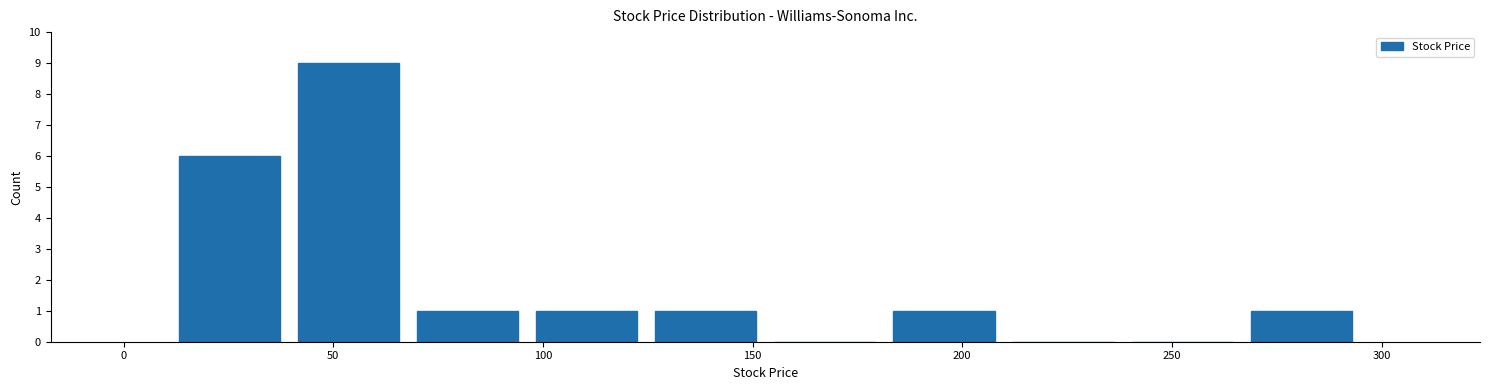

Over which range of the x-axis is the bar tallest?

40 to 70